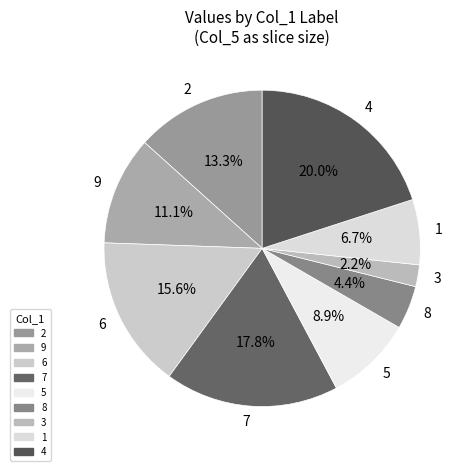

How many slices are in this pie chart?

9